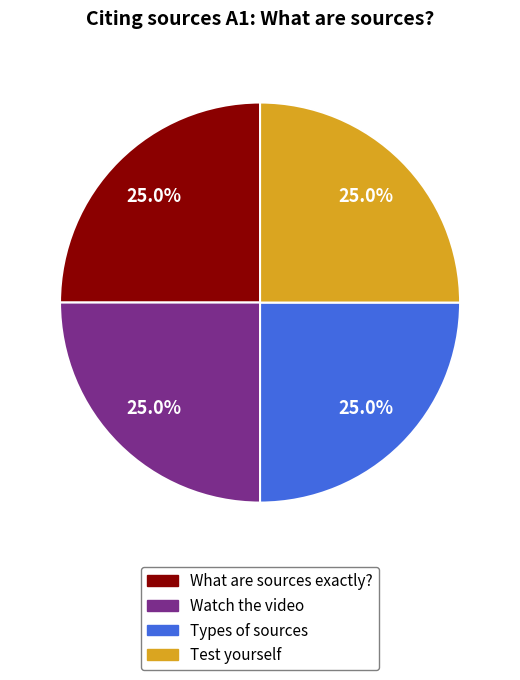

To the nearest percent, what portion does Types of sources represent?

25%